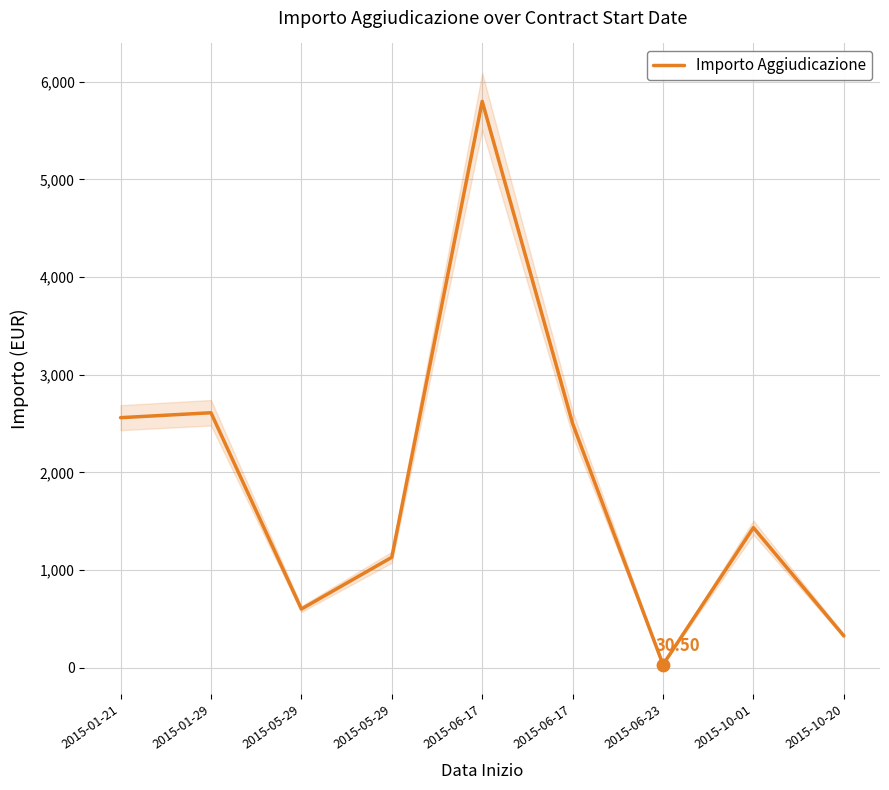

What is the change in value from 2015-01-29 to 2015-06-17?

-110.4